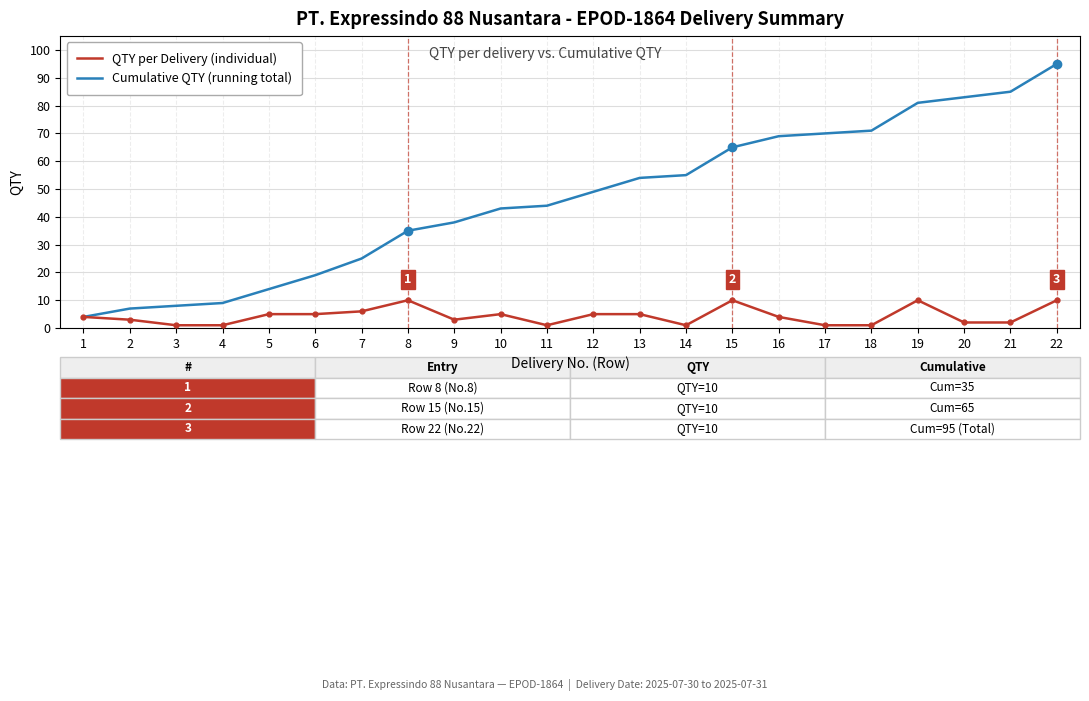

True or false: Cumulative QTY (running total) has more than 2 points higher than both neighbors.

False